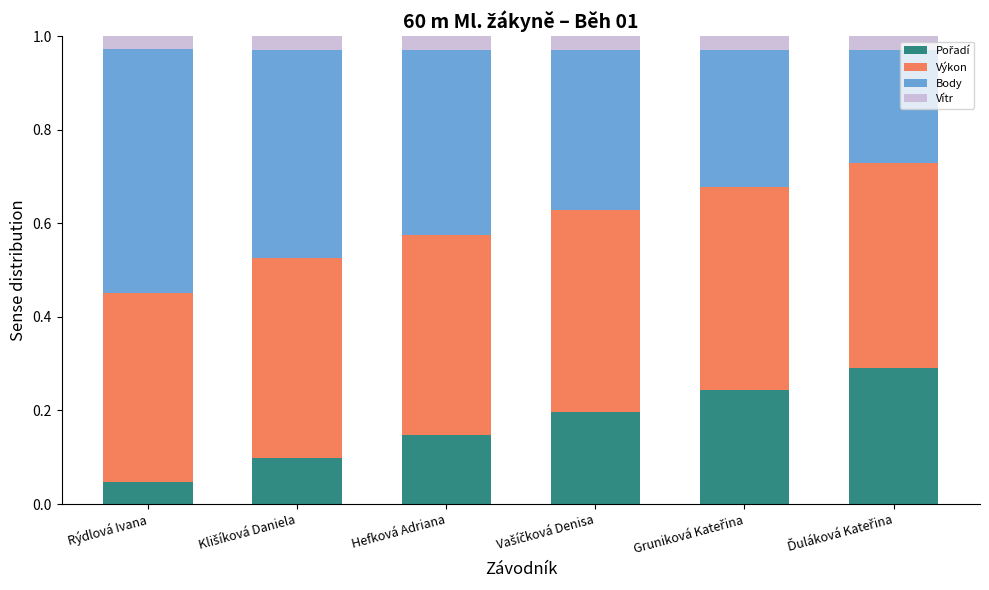

What is the total value across all series at Rýdlová Ivana?

1.0